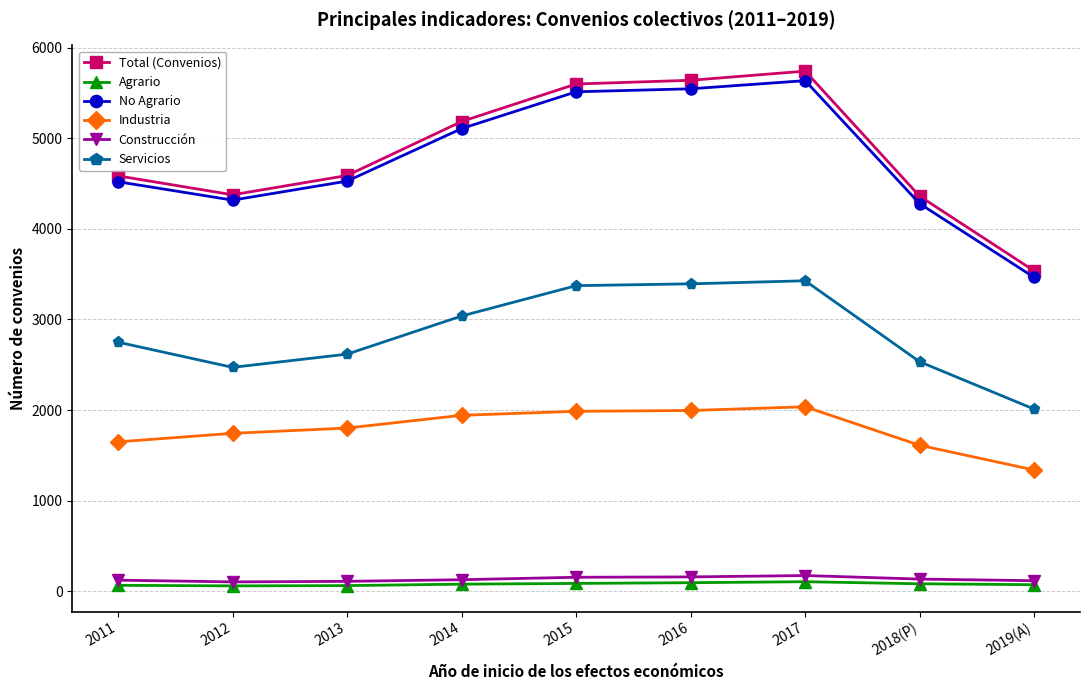

What is the greatest value displayed?

5741